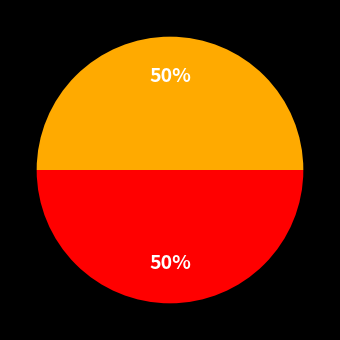

To the nearest percent, what is the average slice percentage?

33%